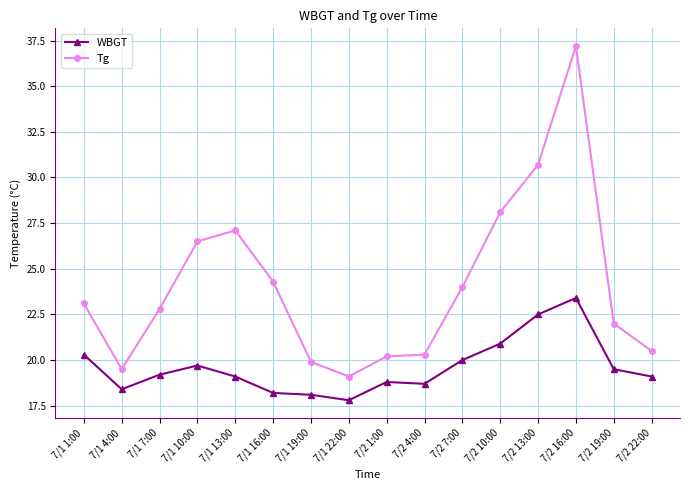

True or false: Tg has a value of 27.1 at 7/1 13:00.

True